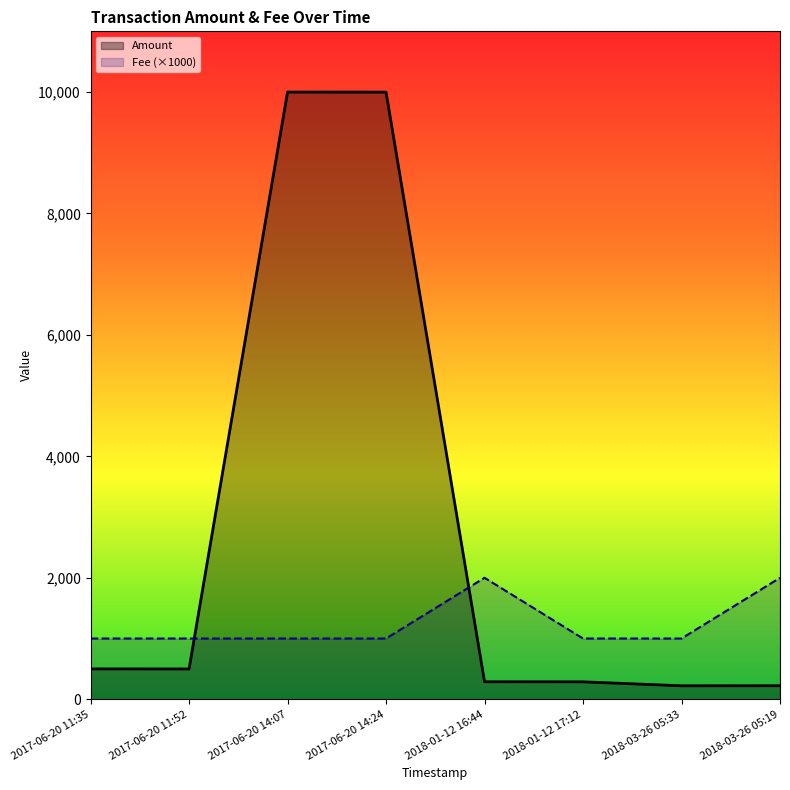

Which label corresponds to the largest value in the chart?

2017-06-20 14:07